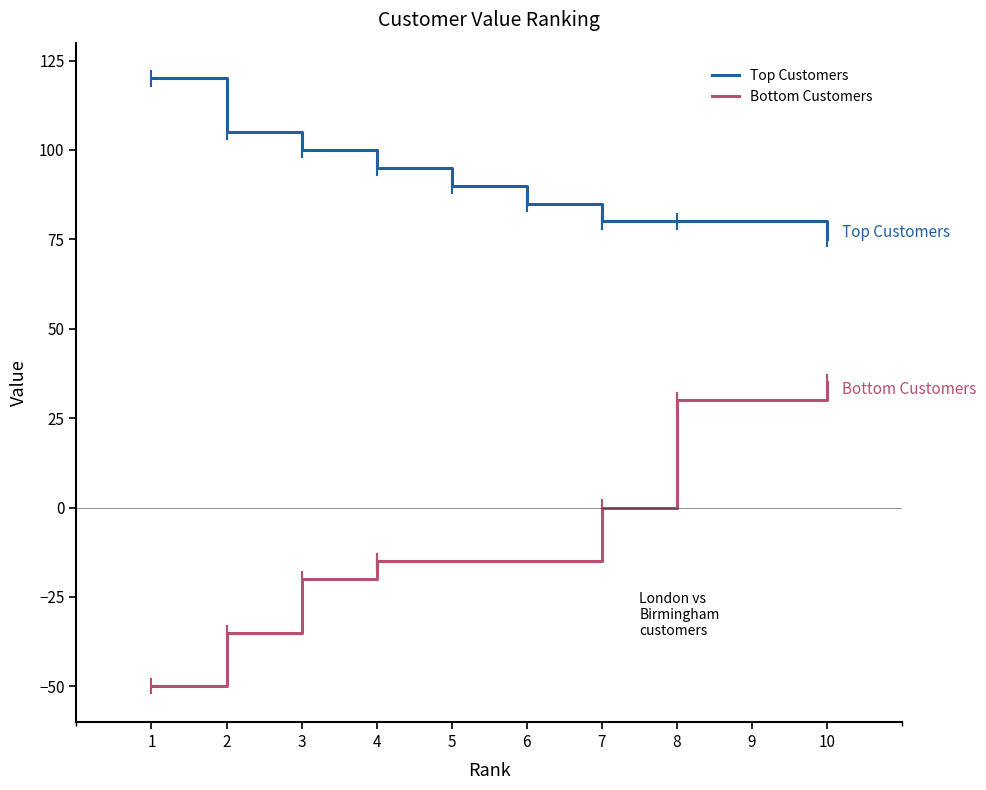

Does the chart display data point markers on the line(s)?

No